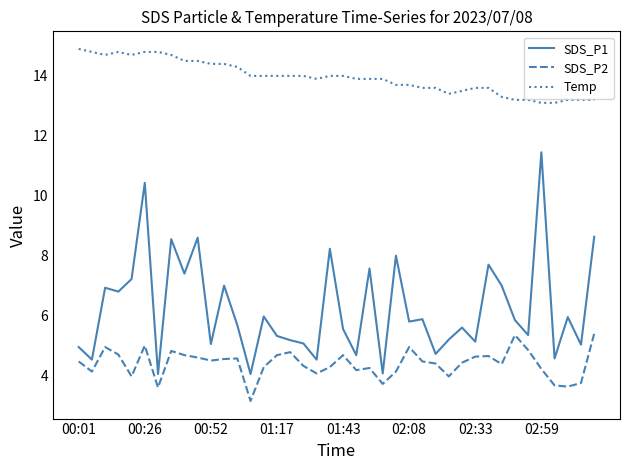

True or false: Temp and SDS_P1 cross at least once.

False